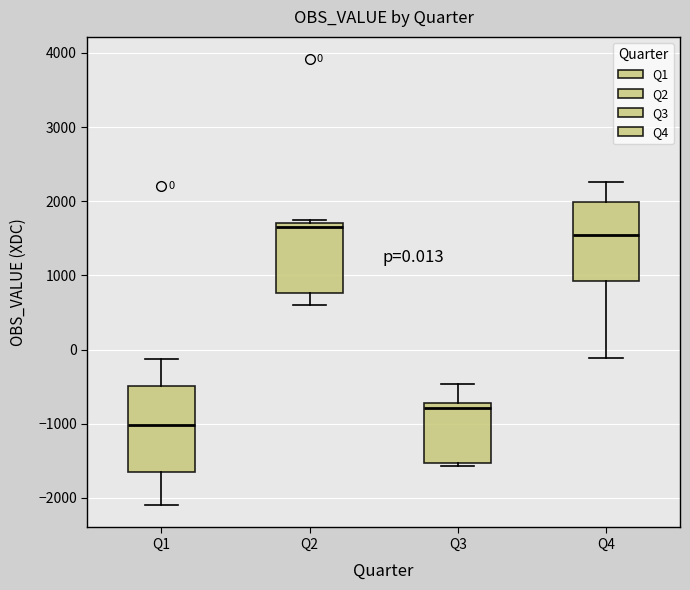

Which box has the lowest median line?

Q1